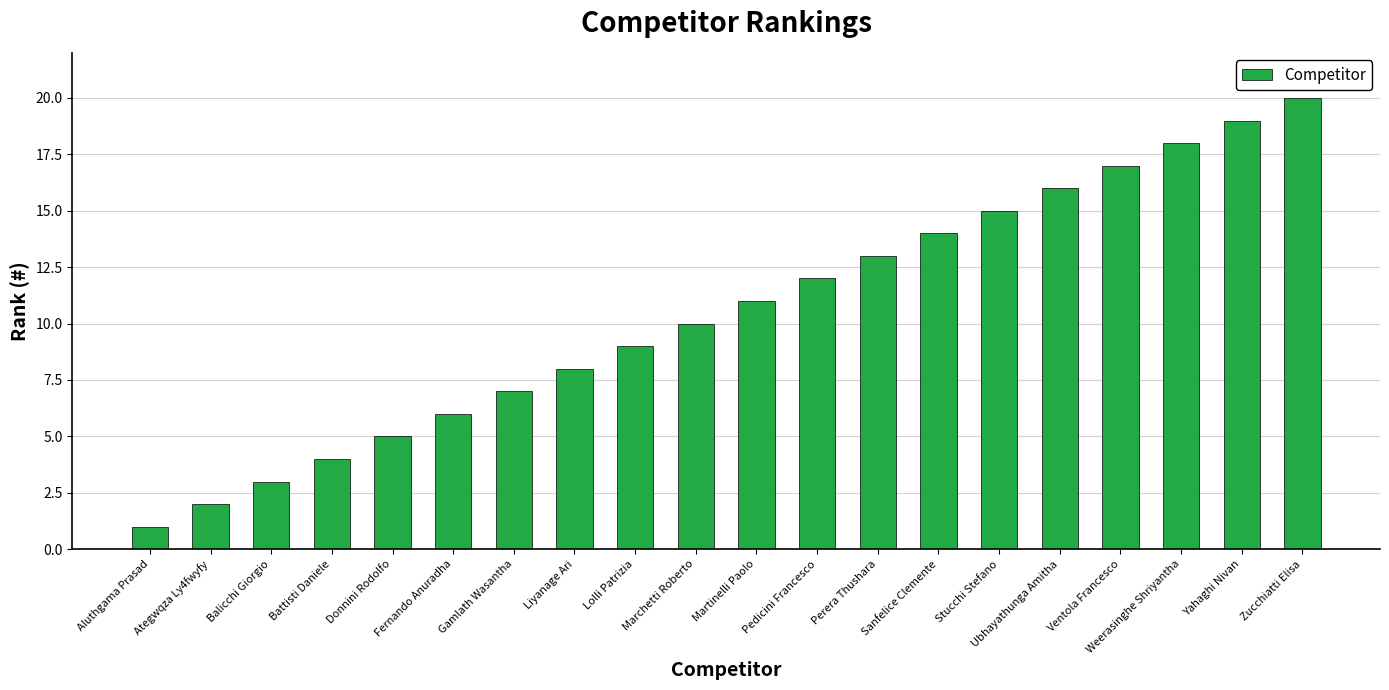

What is the difference between the values at Marchetti Roberto and Perera Thushara?

3